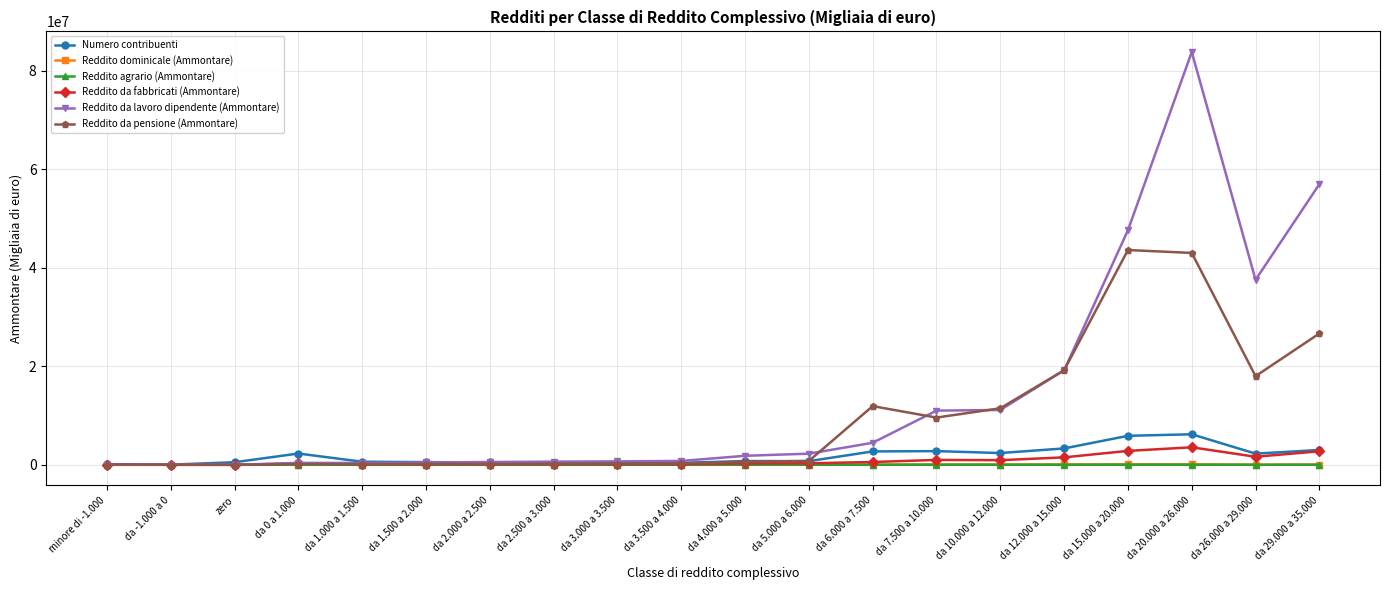

Between da 2.000 a 2.500 and da 29.000 a 35.000, which series saw the biggest shift?

Reddito da lavoro dipendente (Ammontare)